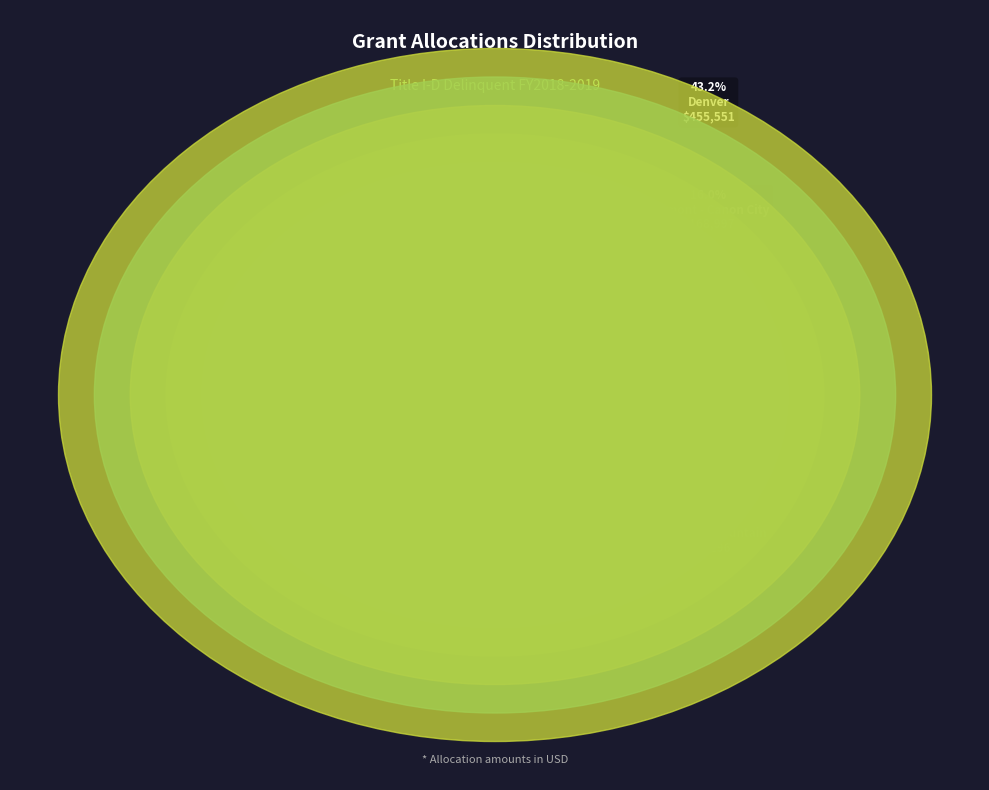

Rank the categories by value from highest to lowest.

Denver, Fremont - Canon City, Harrison 2, Arapahoe 28, Cheyenne Mountain, Mesa 51, El Paso 11, Larimer Poudre R-1, Durango 9-R, Greeley 6, Alamosa 11